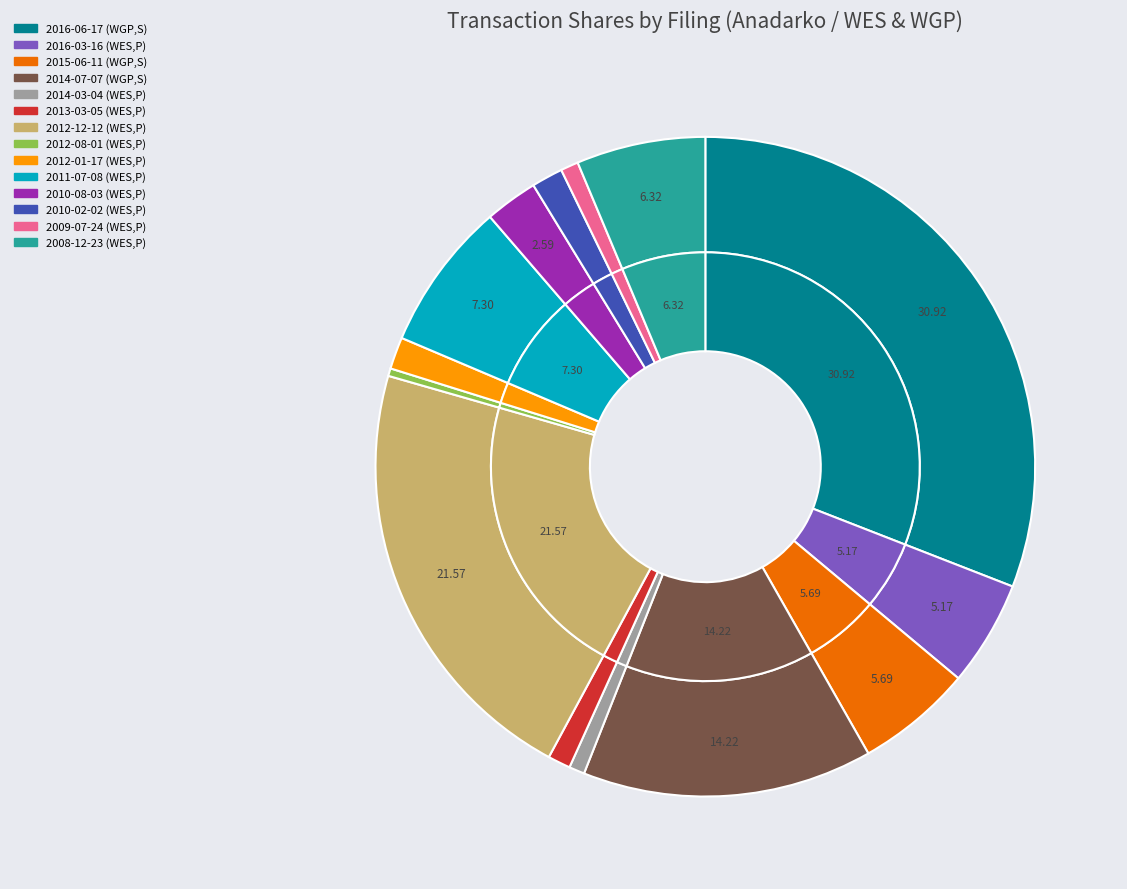

Is there any slice that represents more than half of the pie?

No